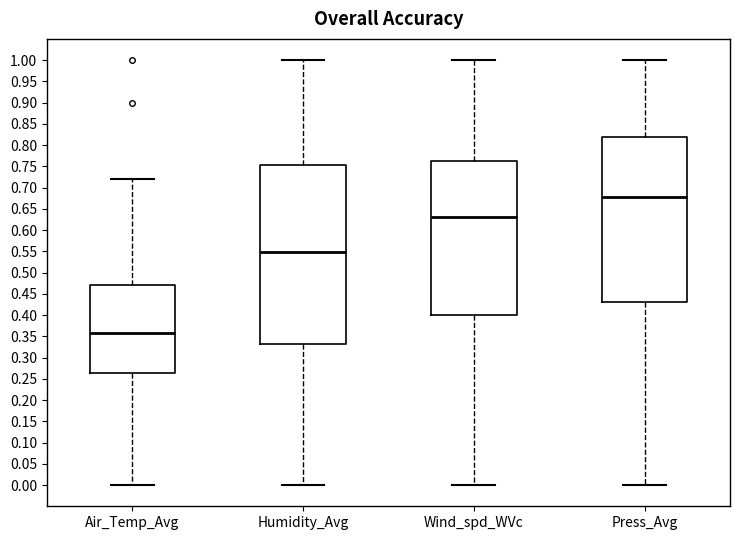

Which box is the tallest, from its lower edge to its upper edge?

Humidity_Avg